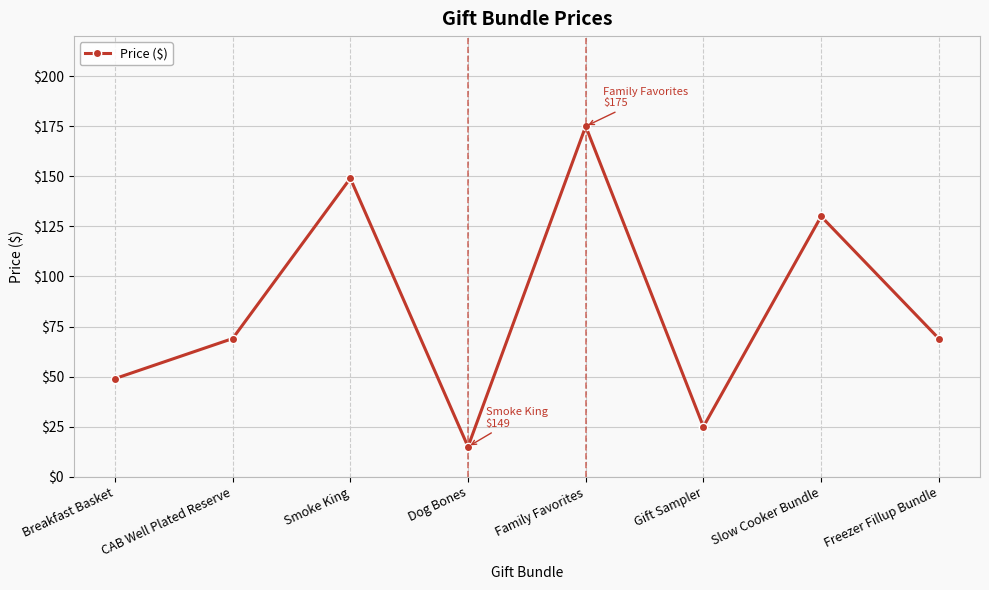

At which category does the data reach its first local valley?

Dog Bones